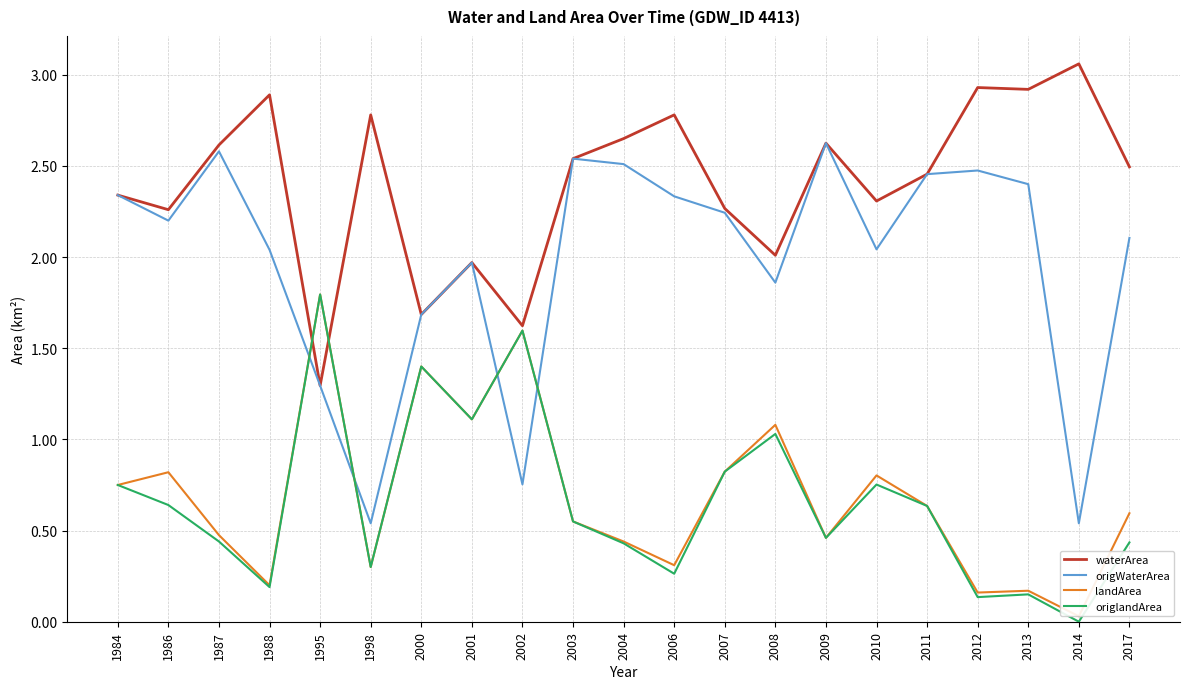

What is the difference between the maximum and minimum values in the waterArea series?

1.8